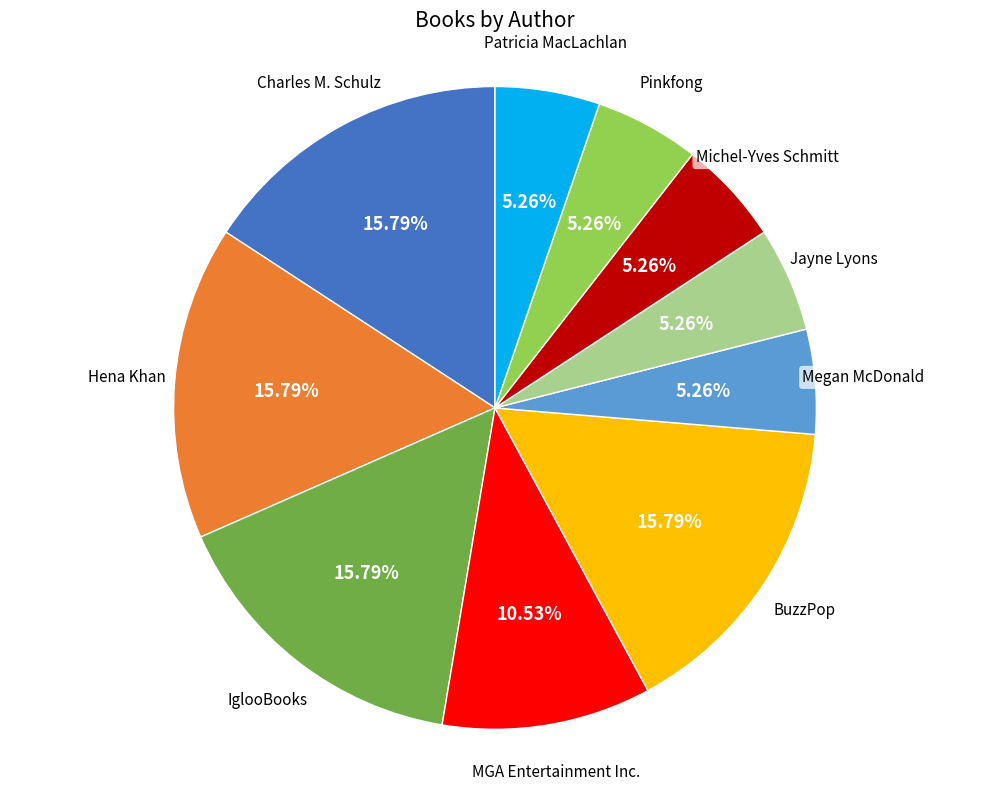

Is there any slice that represents more than half of the pie?

No